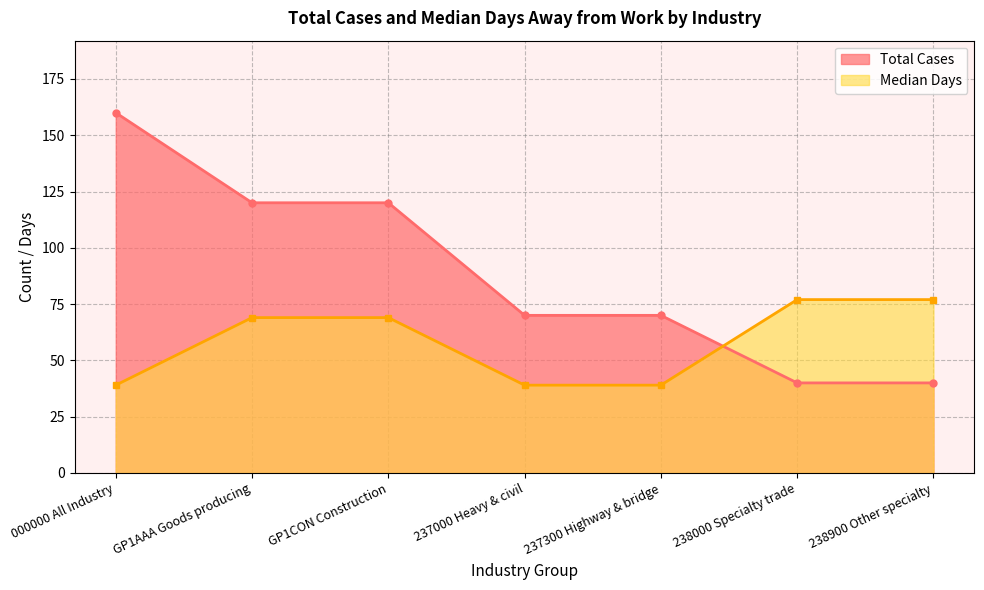

Which series changed the most between GP1CON Construction and 238000 Specialty trade?

Total Cases